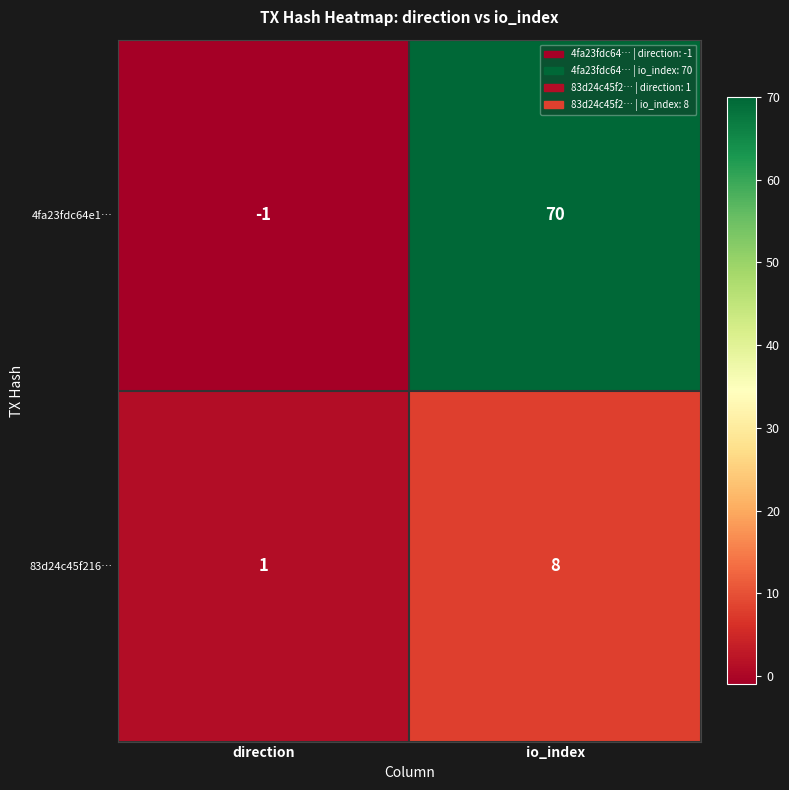

Between direction and io_index, which series saw the biggest shift?

4fa23fdc64e1…